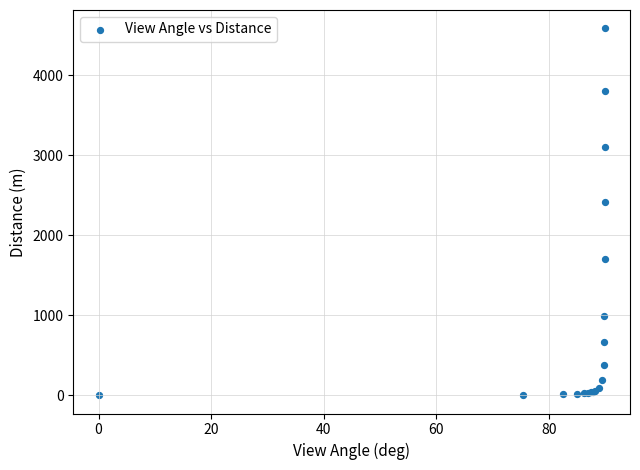

What Y value in the scatter plot is closest to 2293?

2417.0